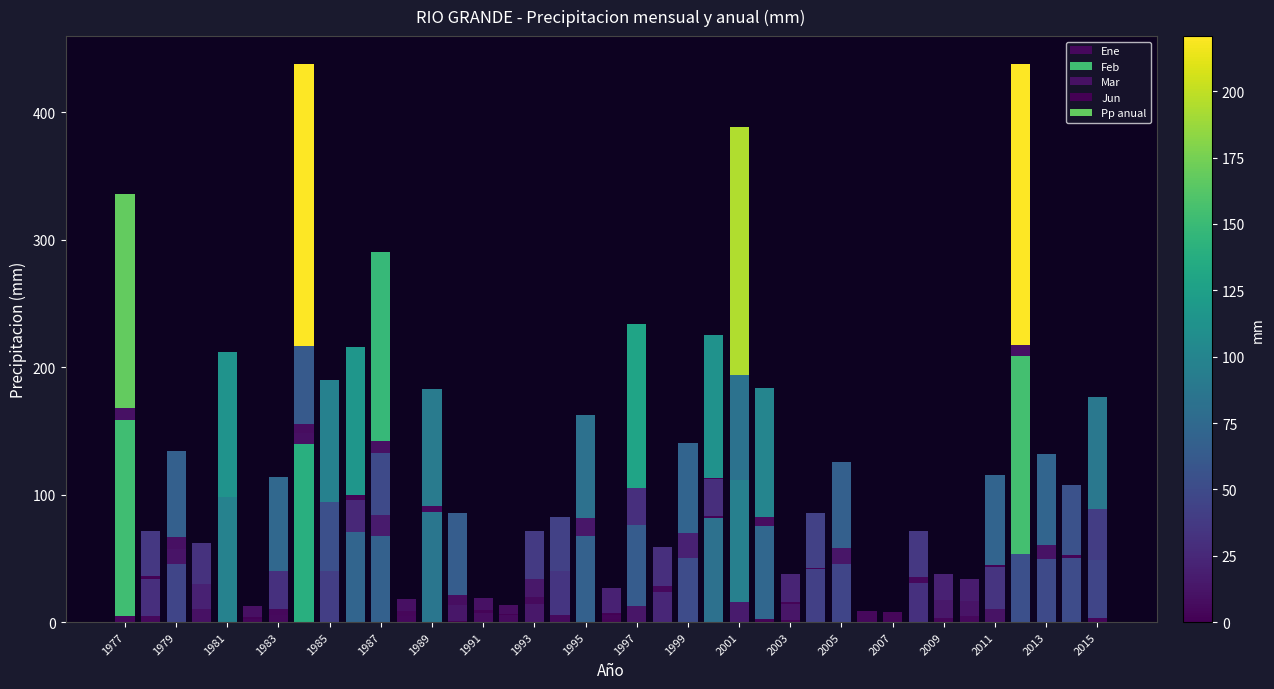

Are the bars grouped side by side (vs. stacked)?

No